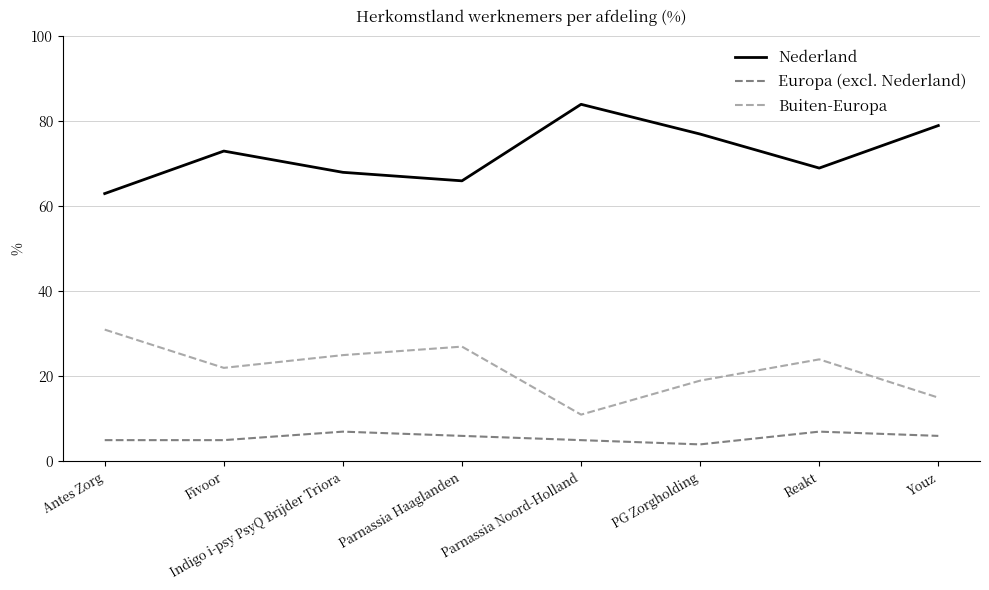

What is the approximate value of Nederland at Indigo i-psy PsyQ Brijder Triora?

68